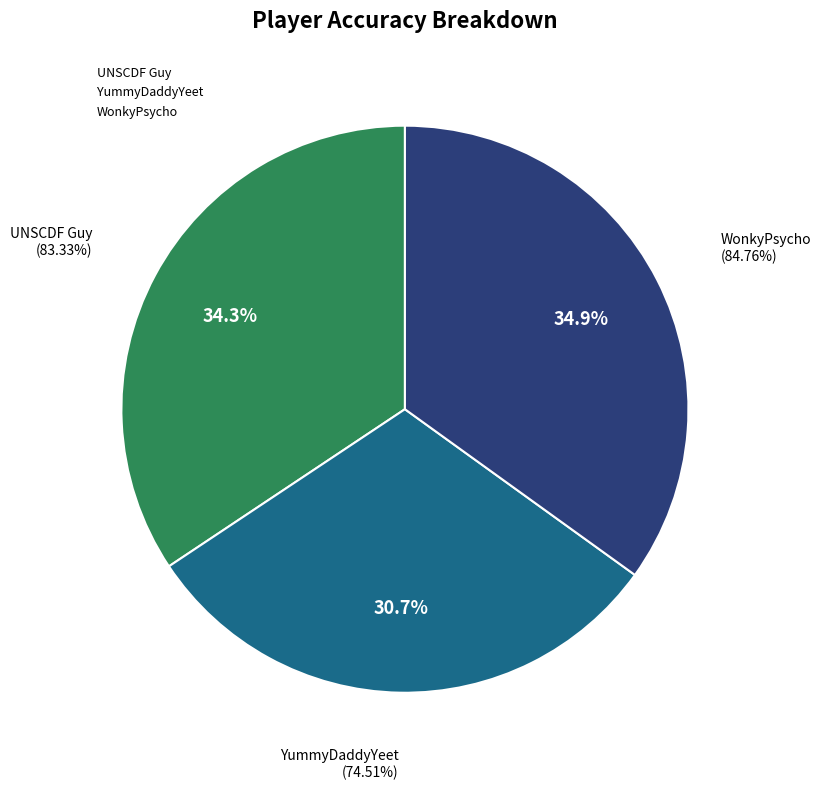

Which category has the biggest portion of the pie?

WonkyPsycho